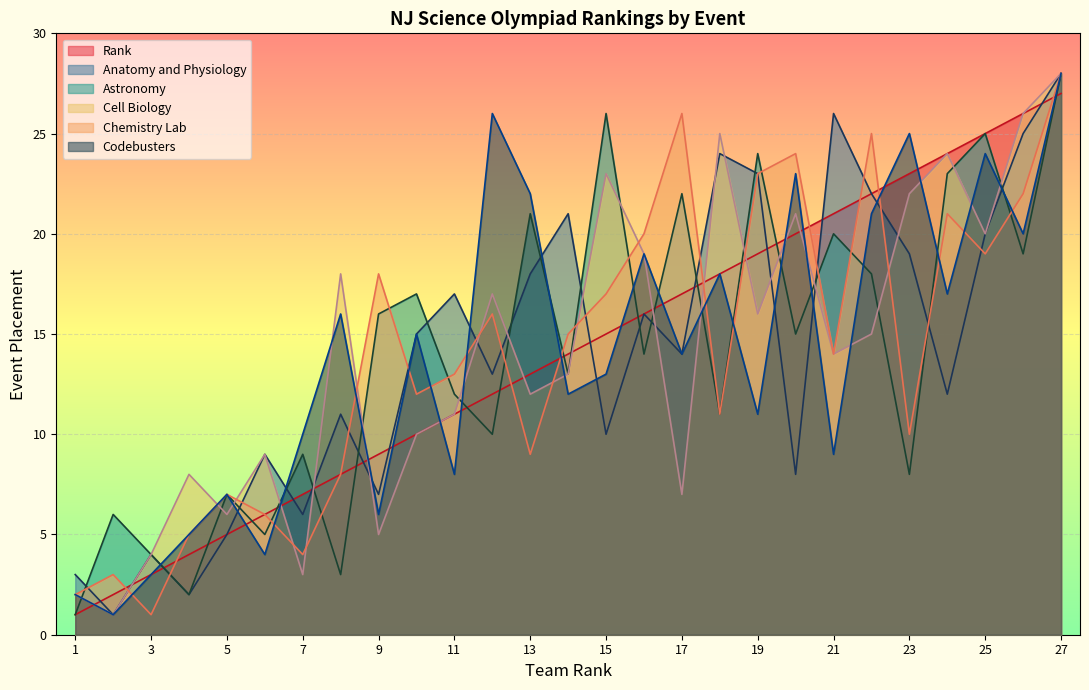

Which series has the largest total across all categories?

Anatomy and Physiology